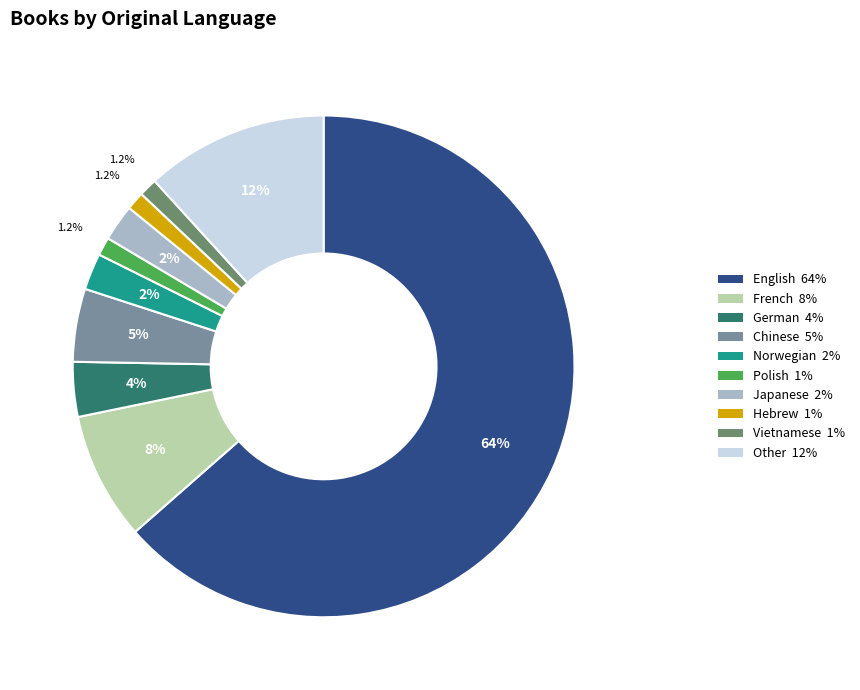

How many slices are in this pie chart?

10